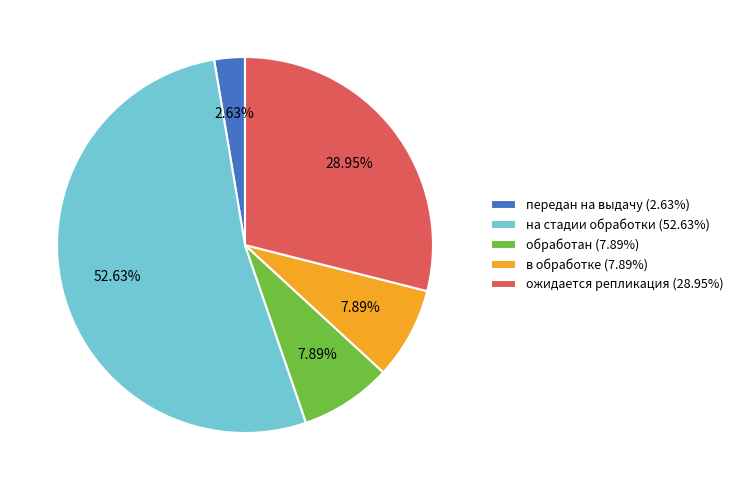

How many segments does this pie chart have?

5